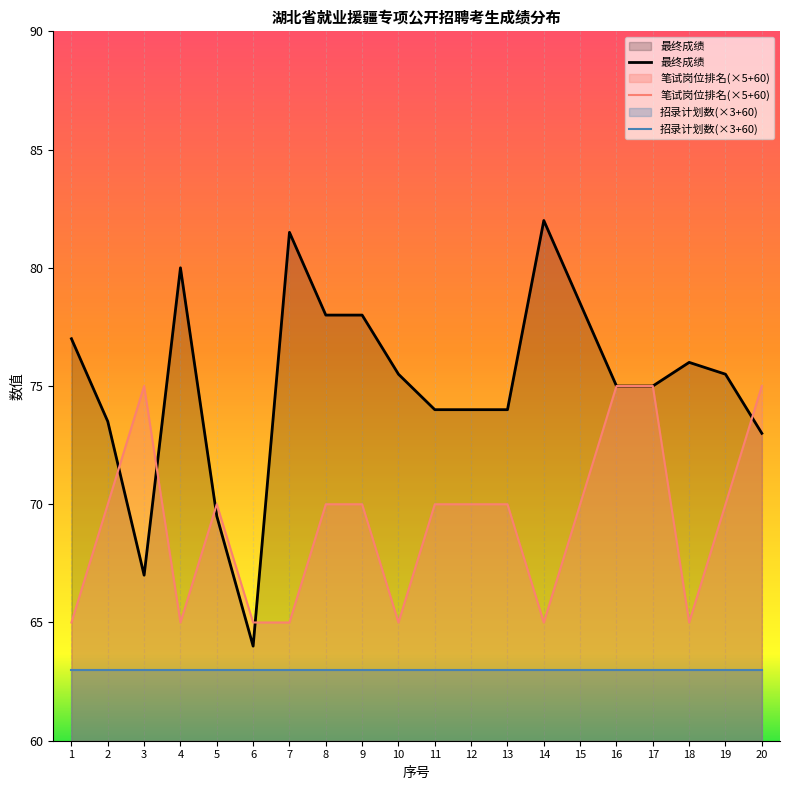

List the labels in order of 最终成绩 value, smallest first.

6, 3, 5, 20, 2, 11, 12, 13, 16, 17, 10, 19, 18, 1, 8, 9, 15, 4, 7, 14